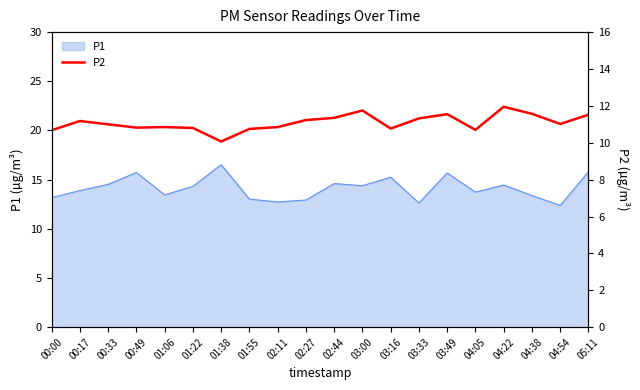

How many points are lower than both their immediate neighbors (excluding endpoints)?

5